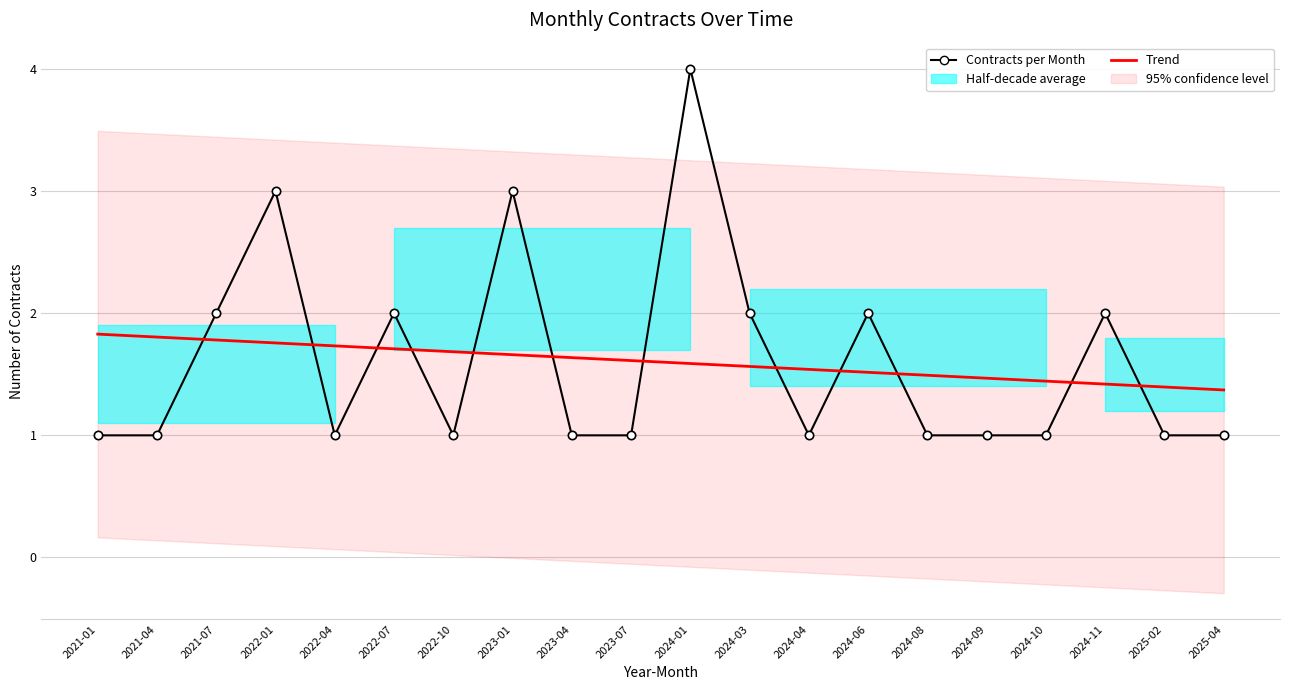

What is the minimum value for Contracts per Month?

1.0